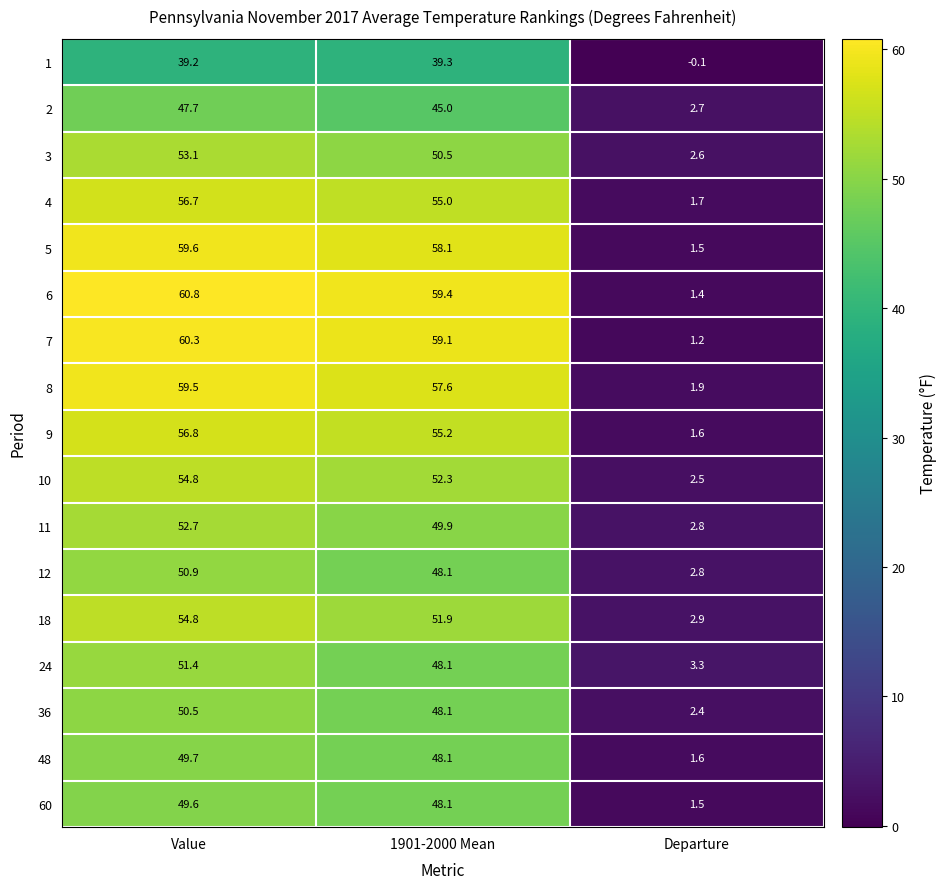

What value does the 12 series have at Departure?

2.8